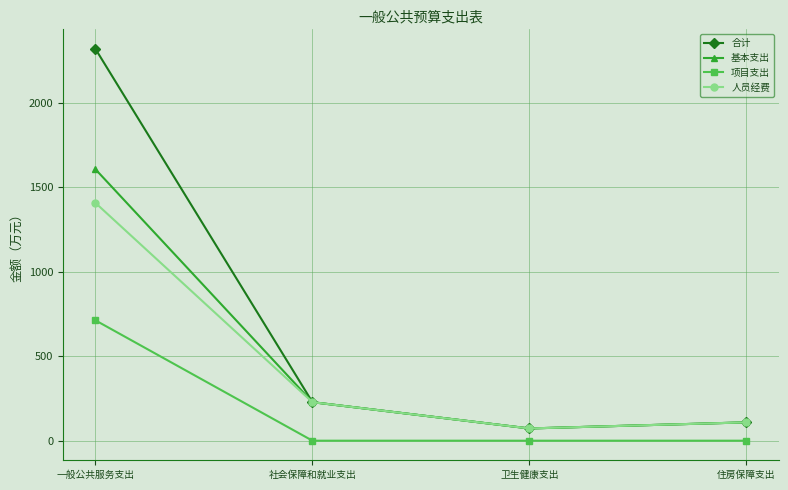

How many values in the 人员经费 series are below 227?

2